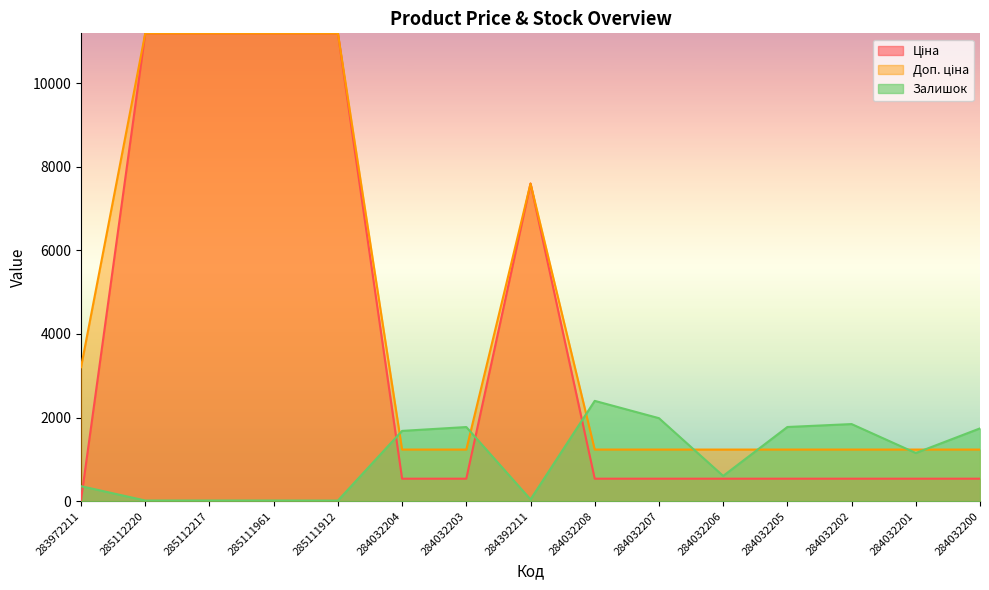

How many categories are shown in the chart?

15